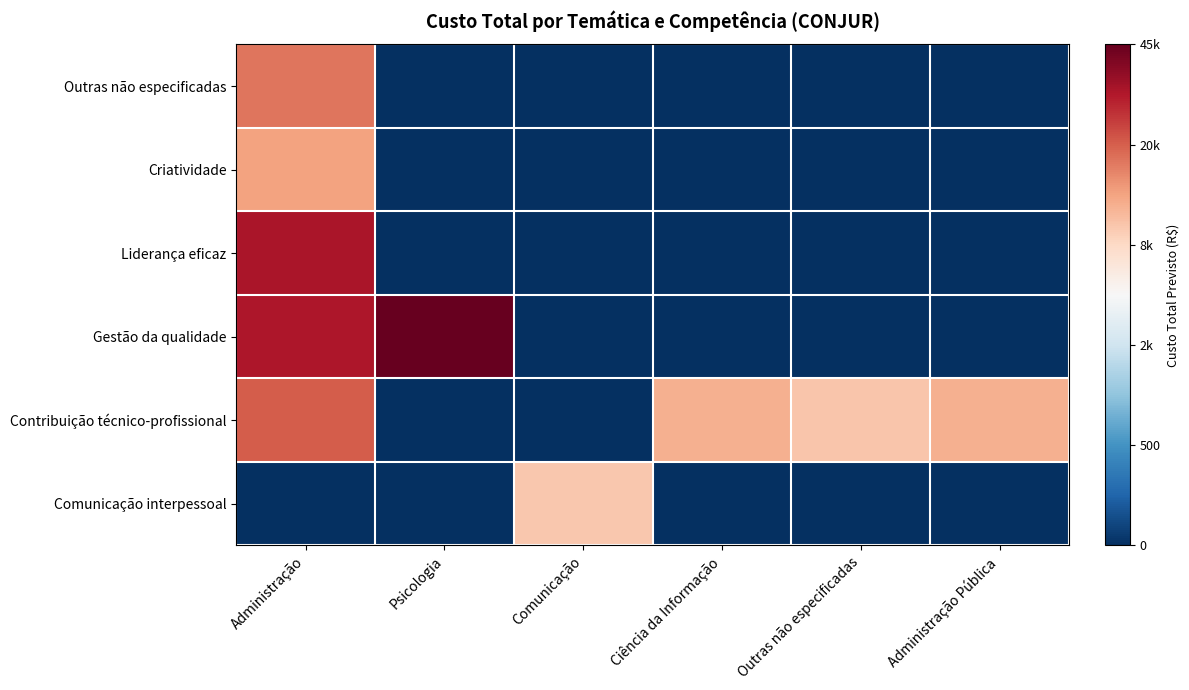

Between Administração and Comunicação, which is larger?

Administração